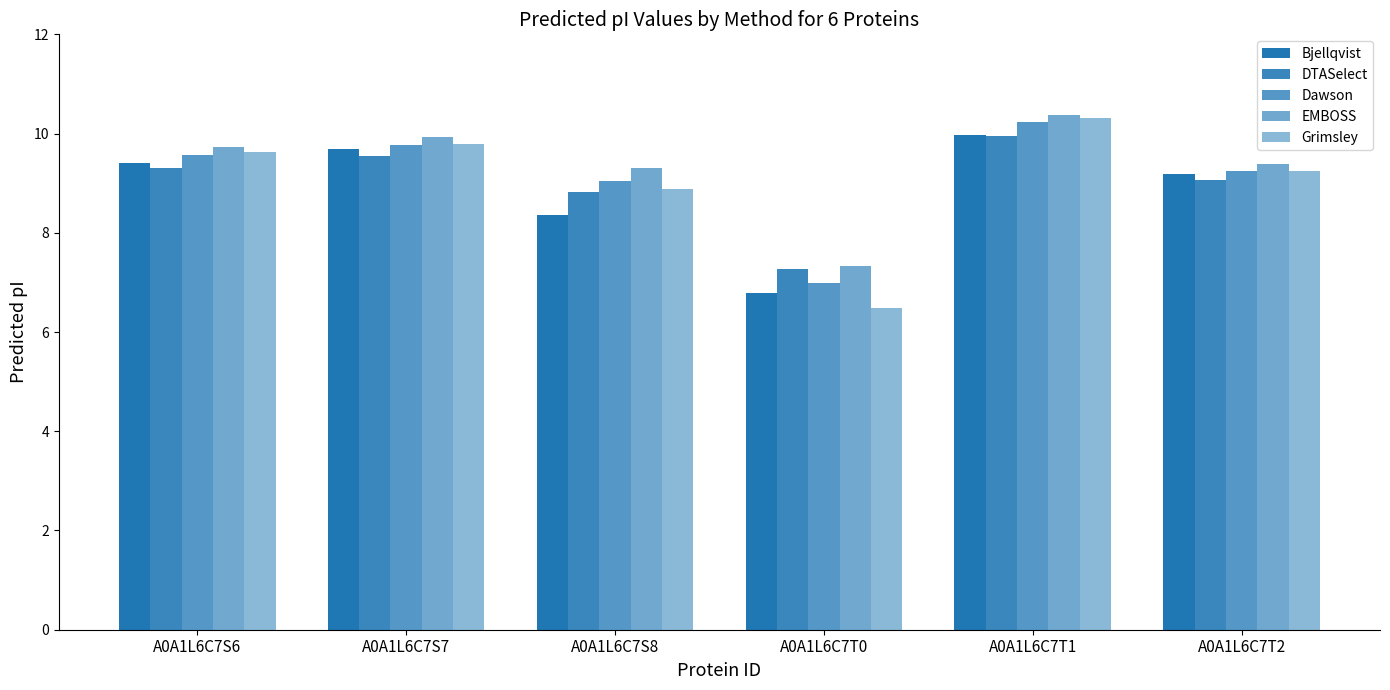

Are the bars horizontal?

No